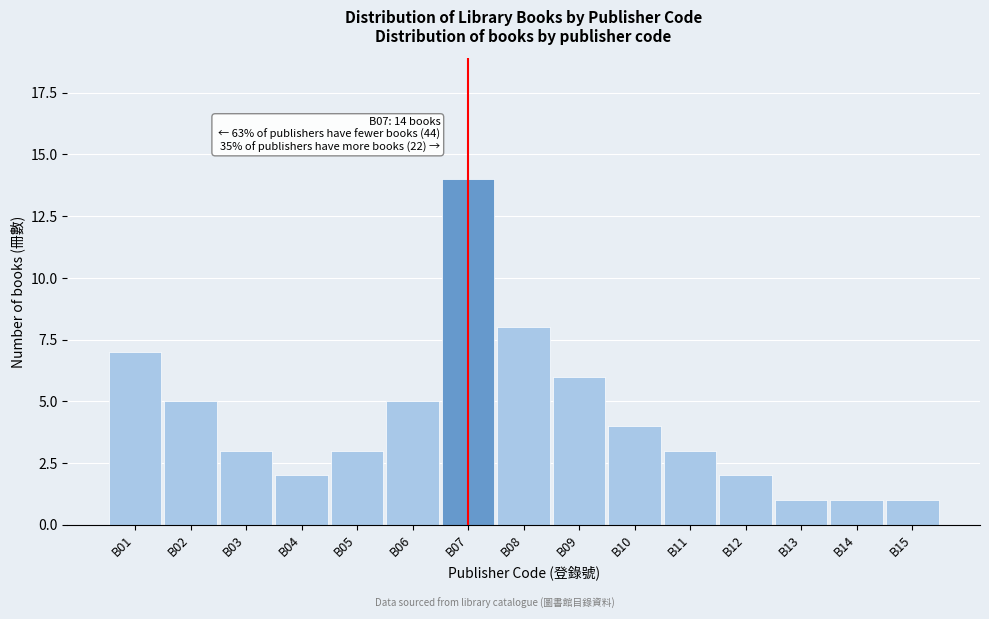

Reading left to right, extract all data points from this chart.

B01=7	B02=5	B03=3	B04=2	B05=3	B06=5	B07=14	B08=8	B09=6	B10=4	B11=3	B12=2	B13=1	B14=1	B15=1